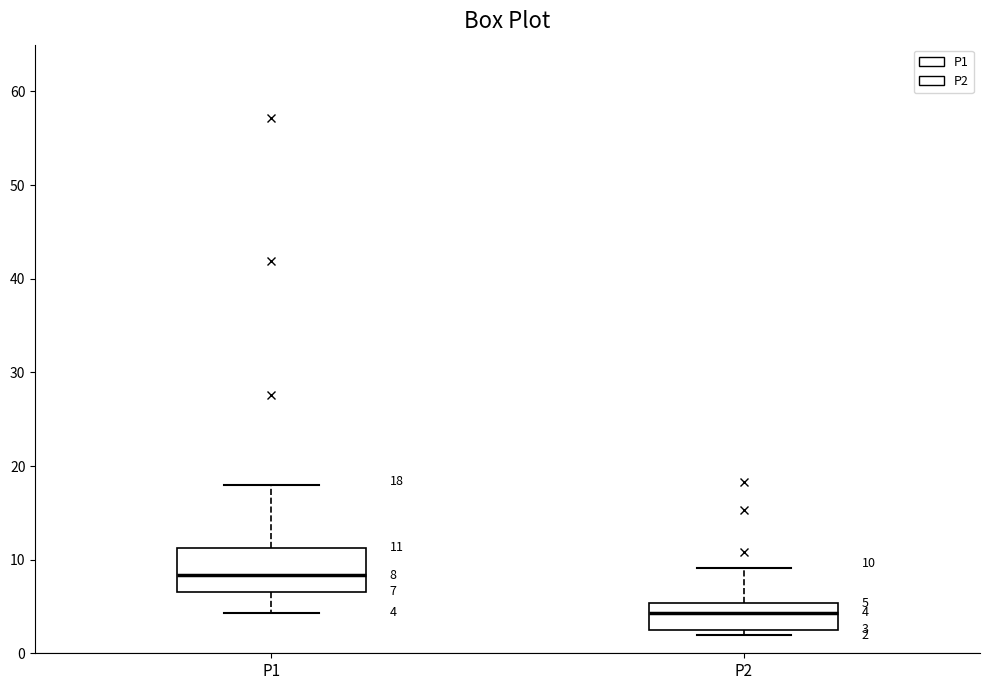

Which box is the tallest, from its lower edge to its upper edge?

P1